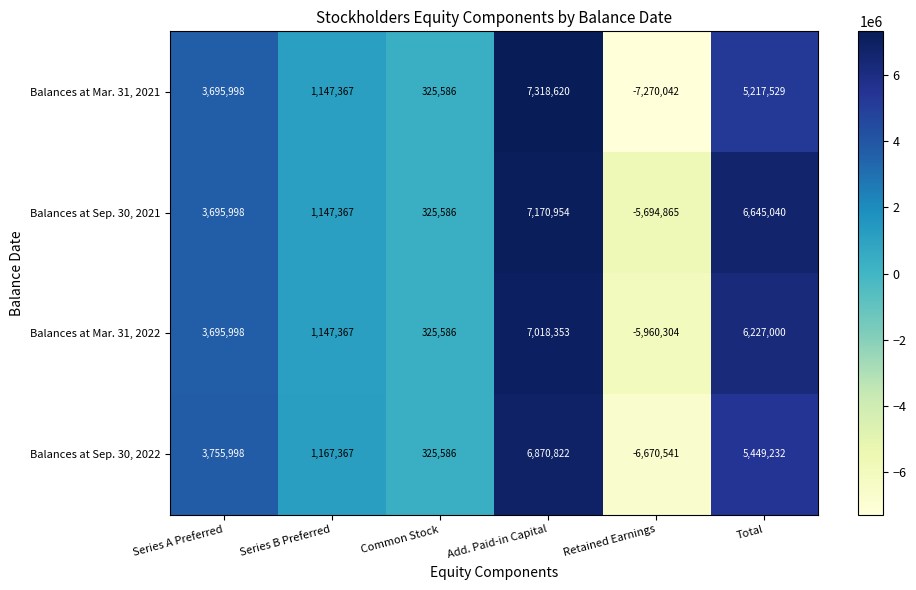

At Retained Earnings, list the series in order from smallest to largest.

Balances at Mar. 31, 2021, Balances at Sep. 30, 2022, Balances at Mar. 31, 2022, Balances at Sep. 30, 2021